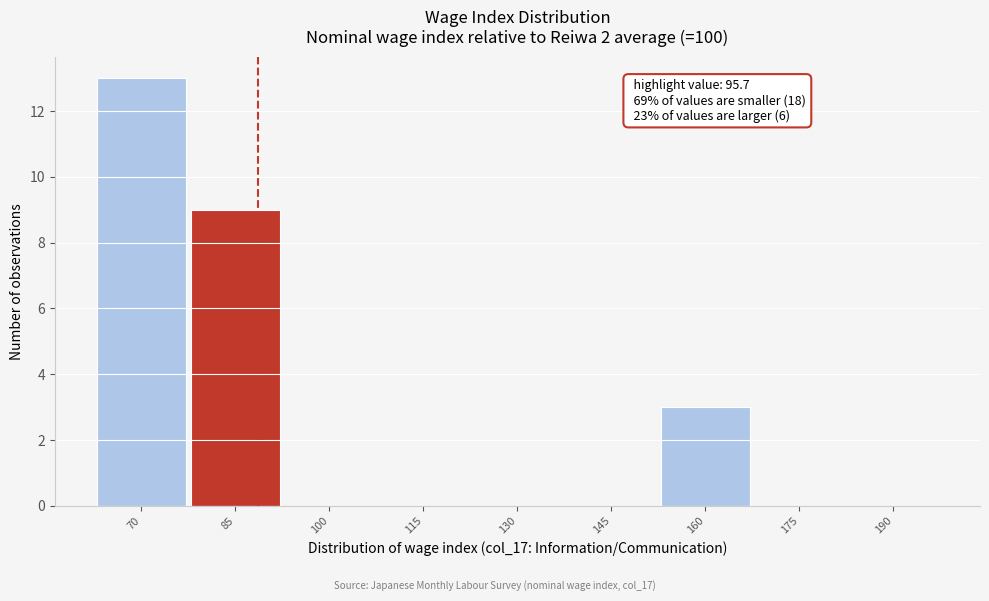

Reading left to right, what are all the values shown in this chart?

70=13	85=9	100=0	115=0	130=0	145=0	160=3	175=0	190=0